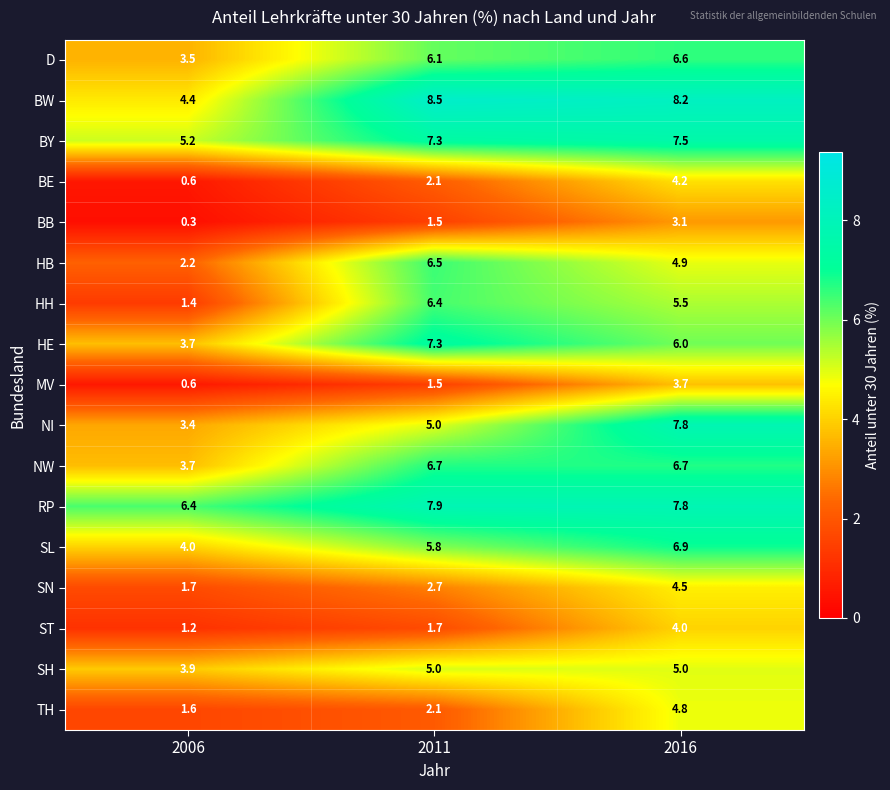

Which category has the highest value across all series?

2011